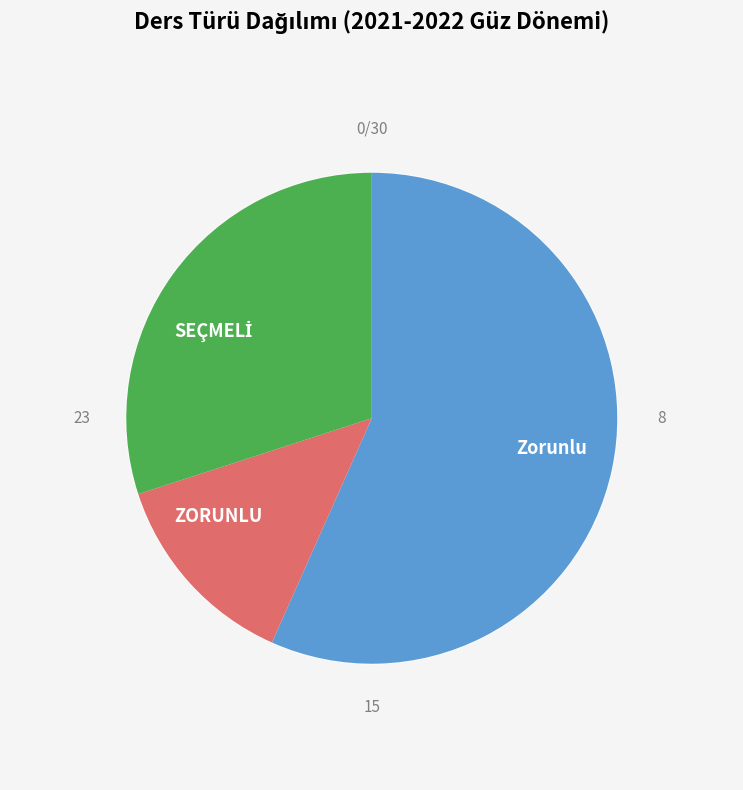

How many segments does this pie chart have?

3